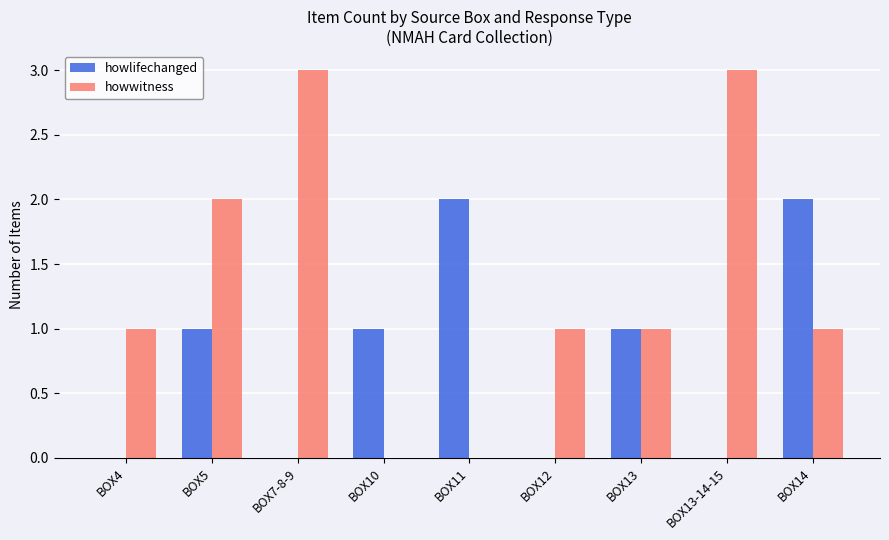

Are the bars horizontal?

No